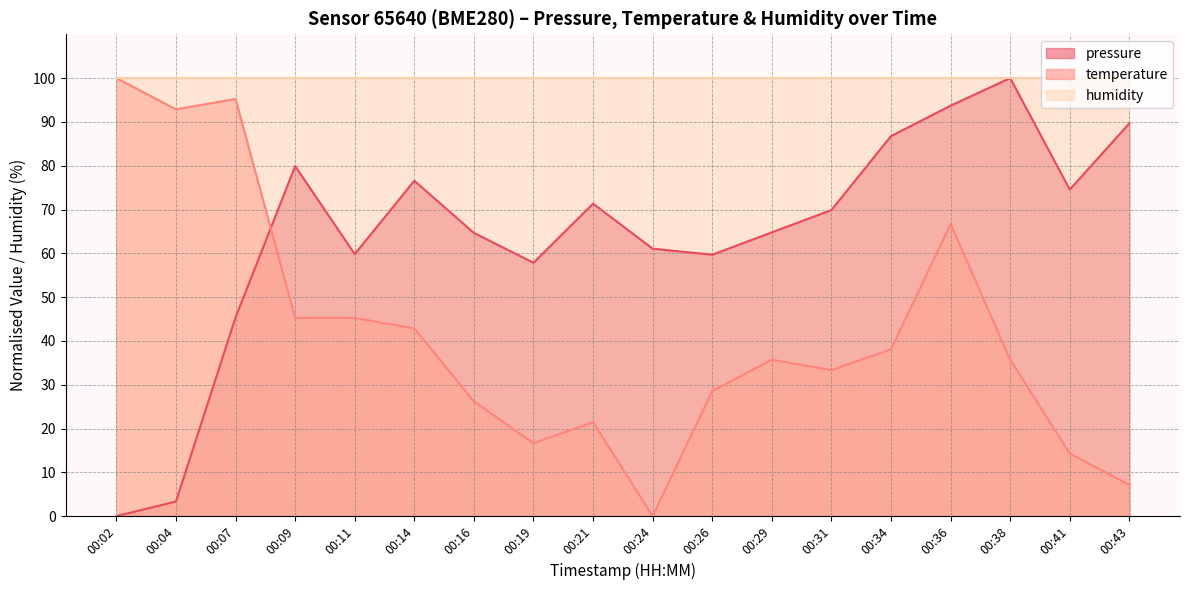

What are all the series names shown in the legend?

pressure, temperature, humidity